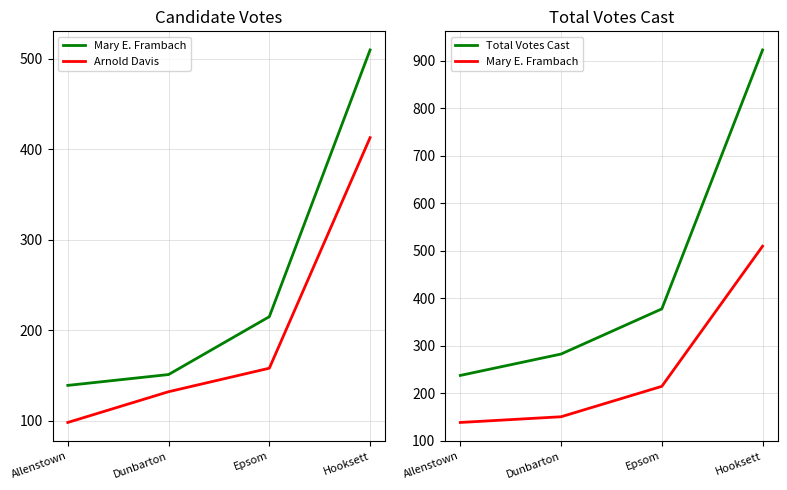

How many lines are shown in the chart?

3